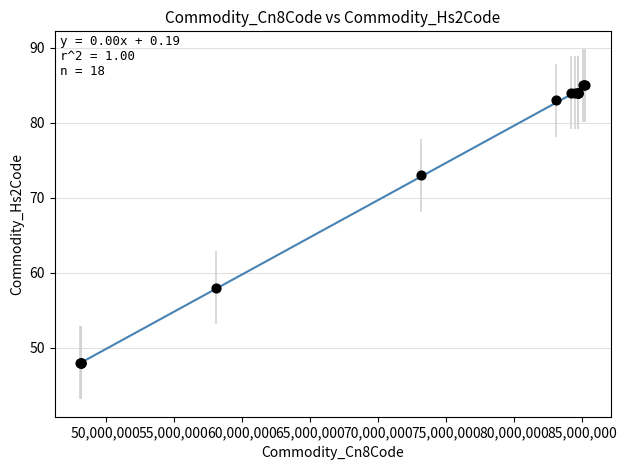

What Y value in the scatter plot is closest to 66?

73